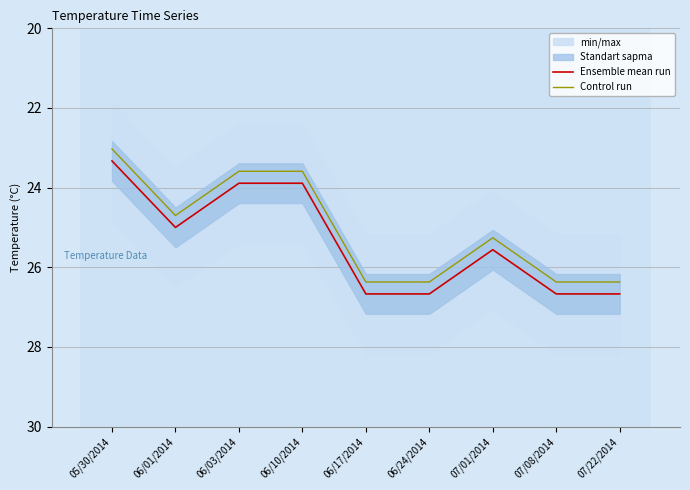

True or false: Control run and Ensemble mean run cross at least once.

False